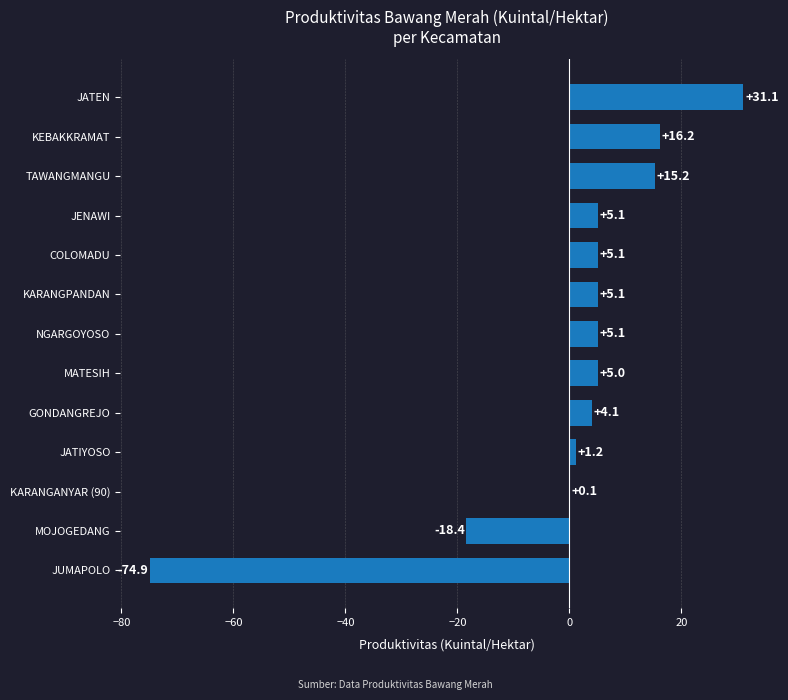

Which has a higher value, JATEN or JENAWI?

JATEN